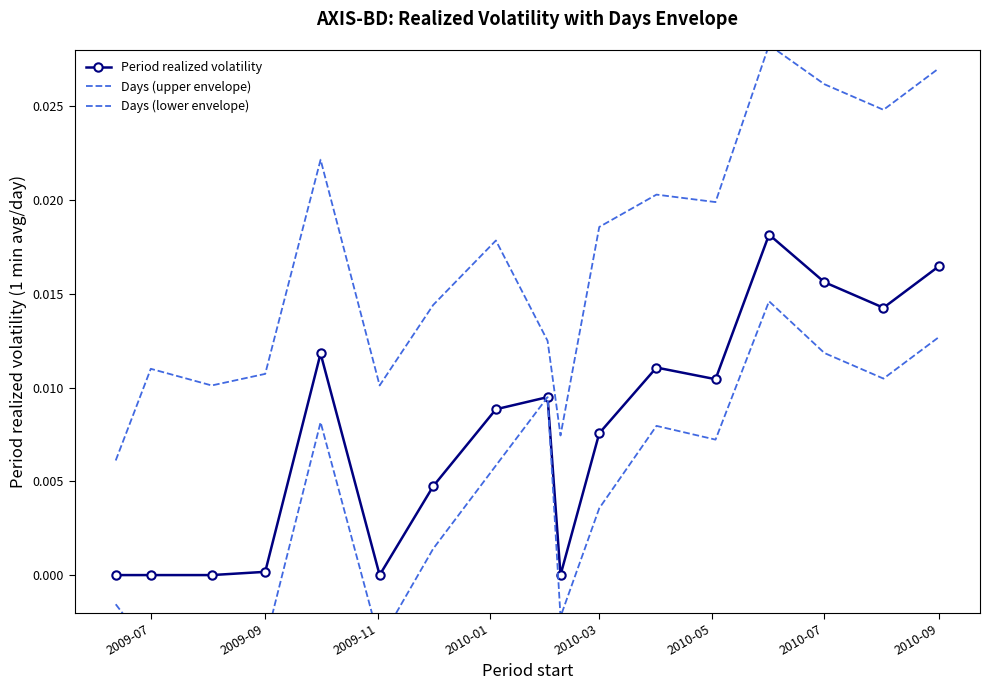

List the series in order of their overall mean, highest first.

Days (upper envelope), Period realized volatility, Days (lower envelope)